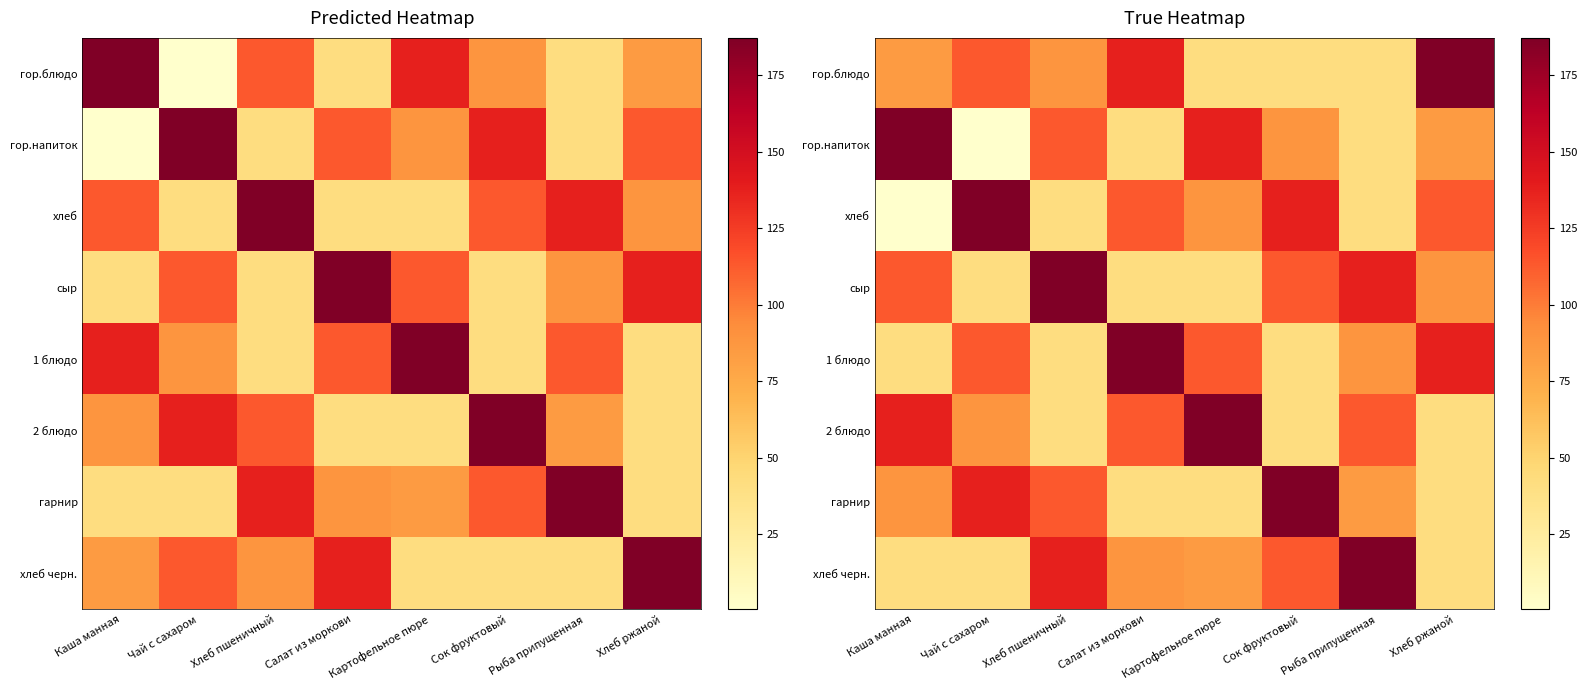

What is the lowest value of the 2 блюдо series?

41.4